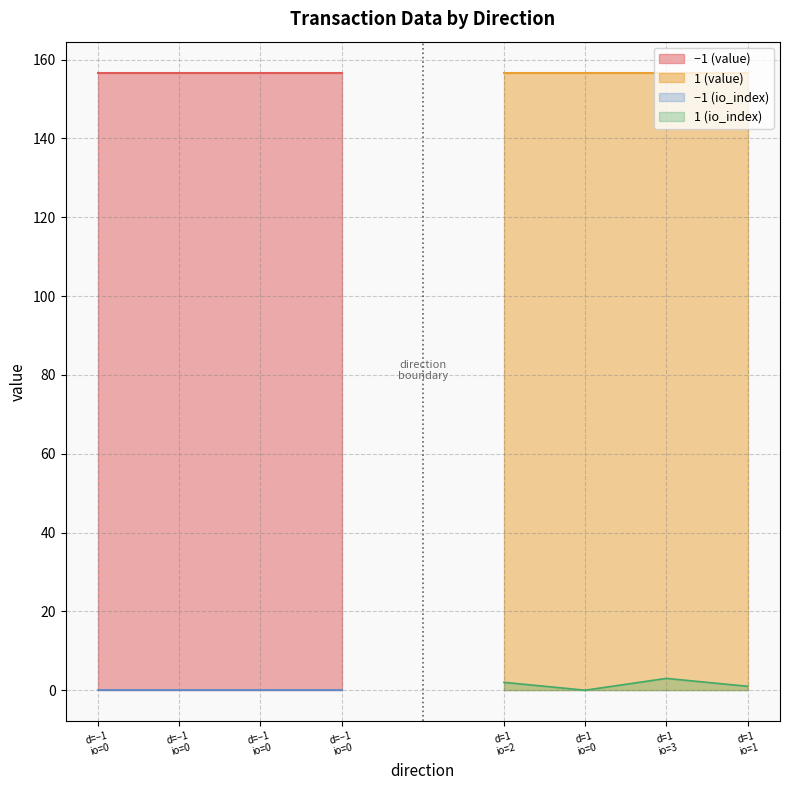

Rank the categories by value value from highest to lowest.

-1, -1, -1, -1, 1, 1, 1, 1